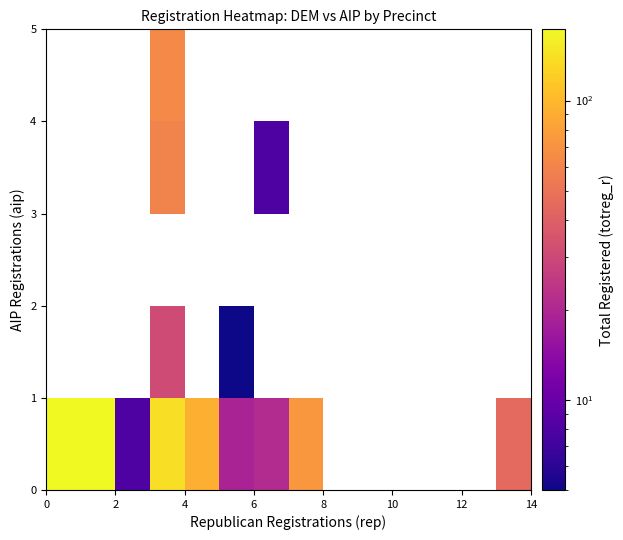

Count the number of categories in the chart.

14